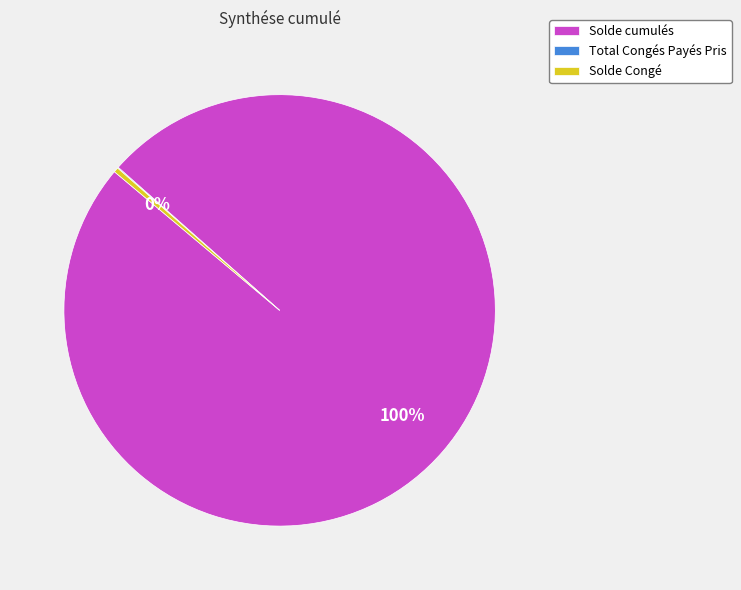

The Solde Congé slice represents 0% of the pie. True or false?

True